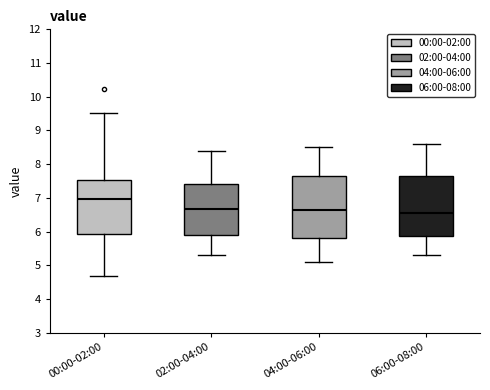

Reading left to right, transcribe this box plot: for each box, give where its median line is, the range the box spans, and where its two whiskers end, as read against the y-axis. The values are not printed on the chart, so give them approximately, as read against the axis.

00:00-02:00: median 7.0, box 5.9 to 7.5, whiskers 4.7 to 9.5
02:00-04:00: median 6.7, box 5.9 to 7.4, whiskers 5.3 to 8.4
04:00-06:00: median 6.7, box 5.8 to 7.7, whiskers 5.1 to 8.5
06:00-08:00: median 6.6, box 5.9 to 7.7, whiskers 5.3 to 8.6